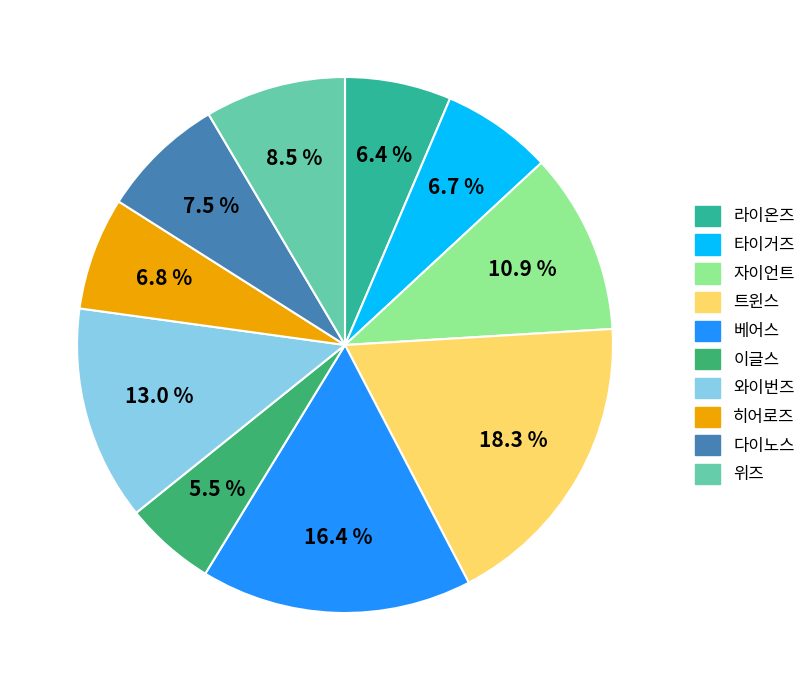

To the nearest percent, what portion does 타이거즈 represent?

7%